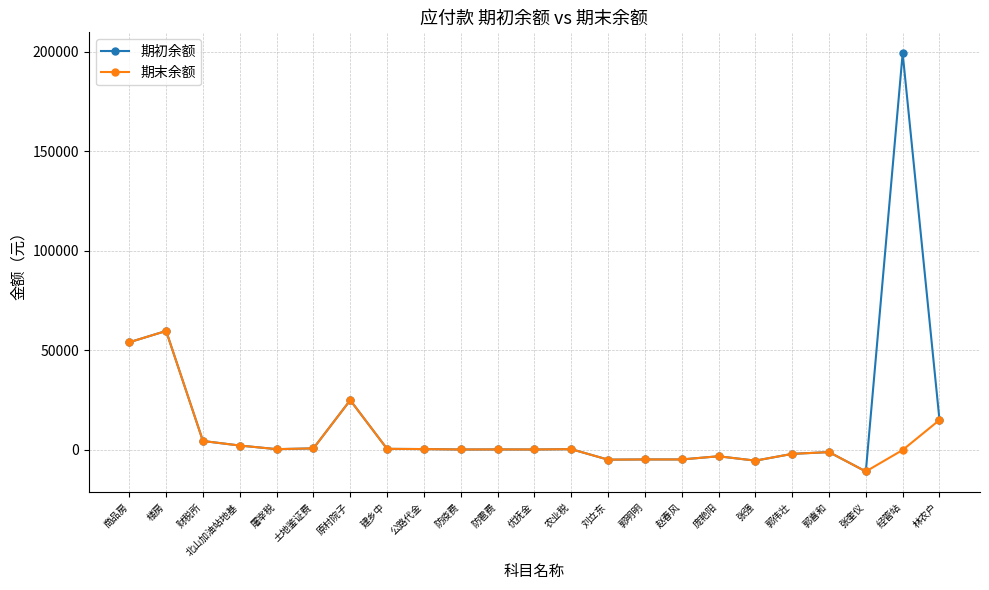

What is the difference between the maximum and minimum values in the 期末余额 series?

70670.0